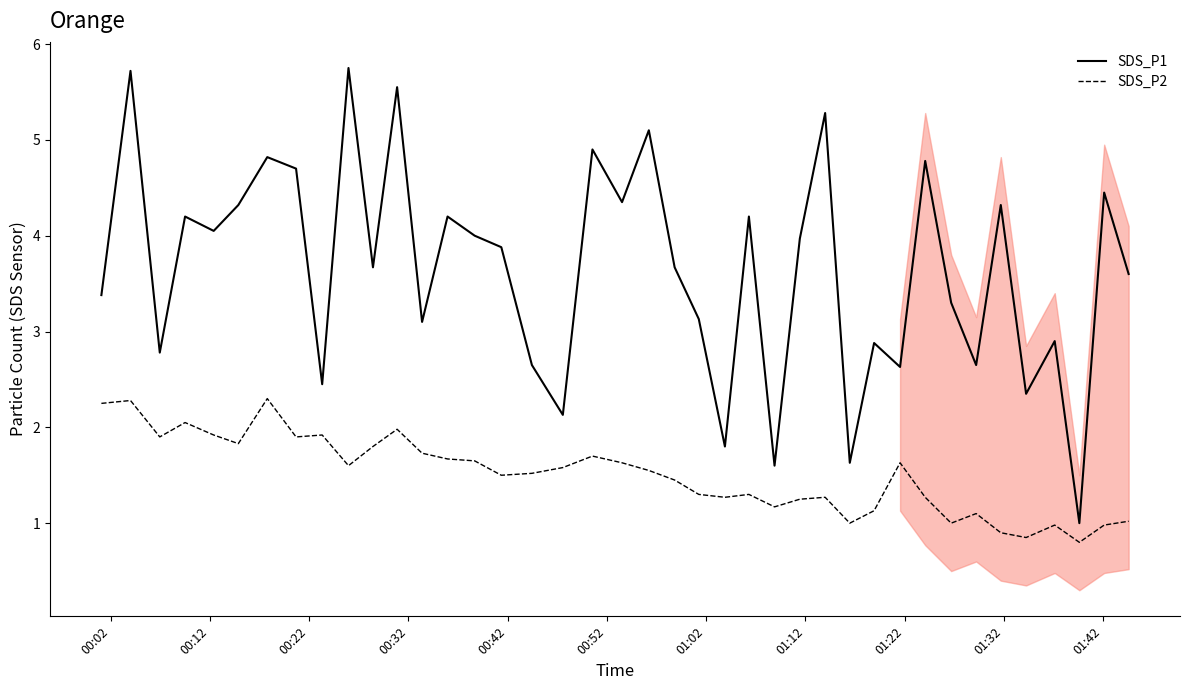

What is the lowest value of the SDS_P1 series?

1.0